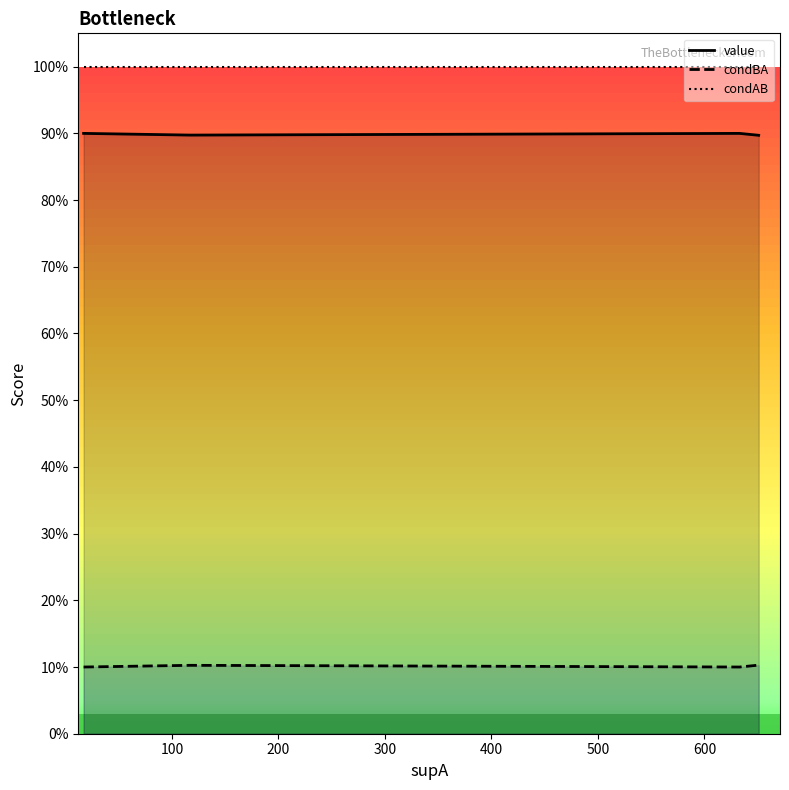

Count the number of categories in the chart.

15